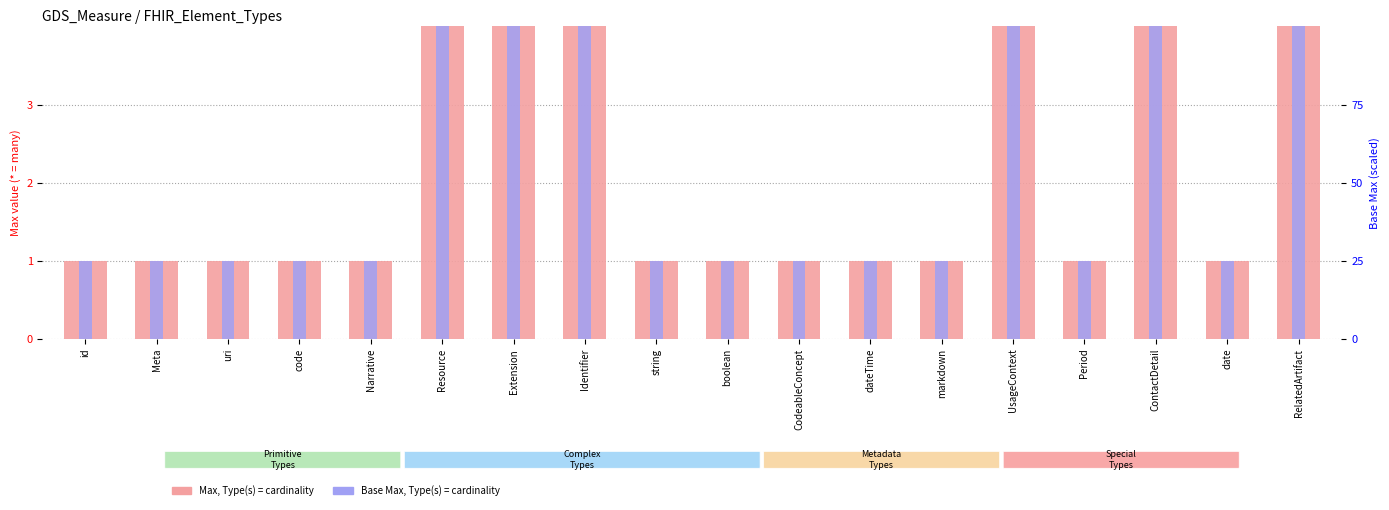

What is the lowest value of the Max series?

1